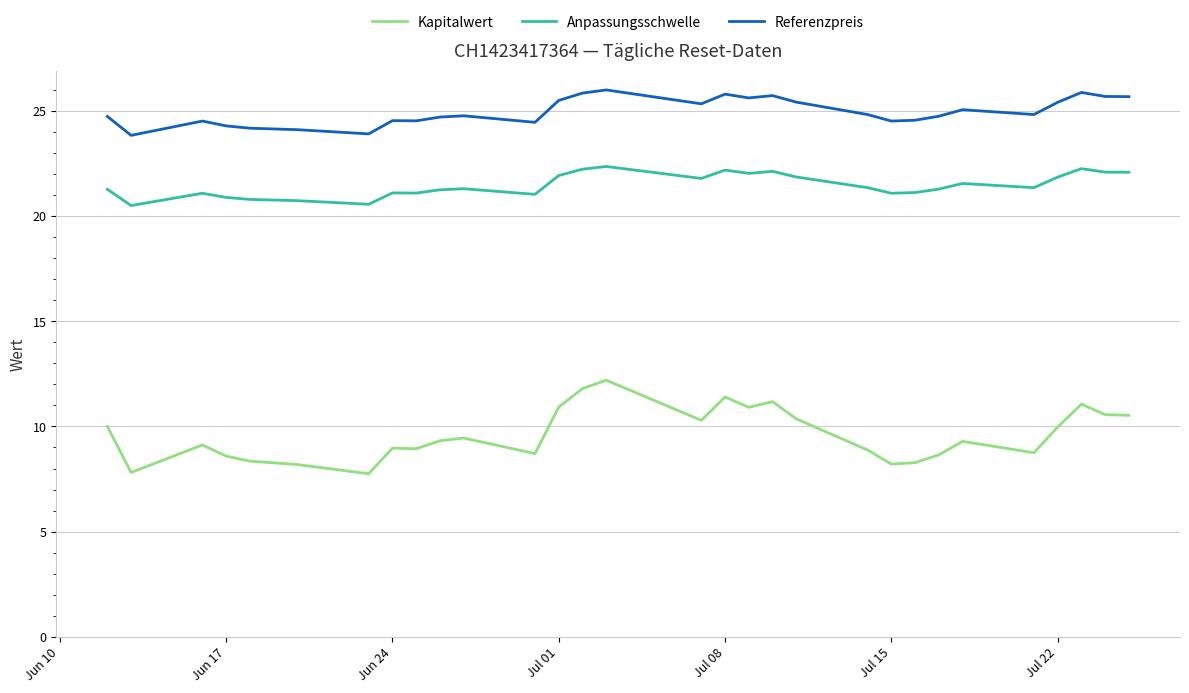

List the series in order of their overall mean, highest first.

Referenzpreis, Anpassungsschwelle, Kapitalwert